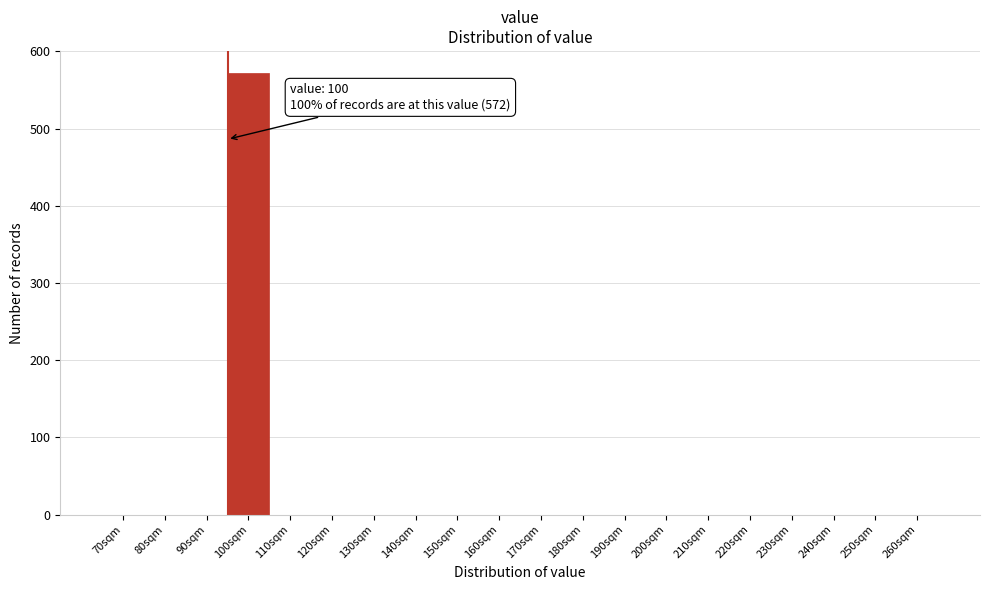

Reading left to right, transcribe all the data shown in this chart.

70sqm=0	80sqm=0	90sqm=0	100sqm=572	110sqm=0	120sqm=0	130sqm=0	140sqm=0	150sqm=0	160sqm=0	170sqm=0	180sqm=0	190sqm=0	200sqm=0	210sqm=0	220sqm=0	230sqm=0	240sqm=0	250sqm=0	260sqm=0